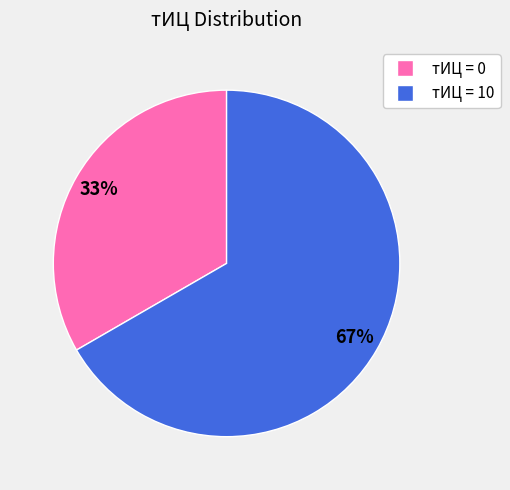

What is the smallest slice in the pie chart?

тИЦ = 0